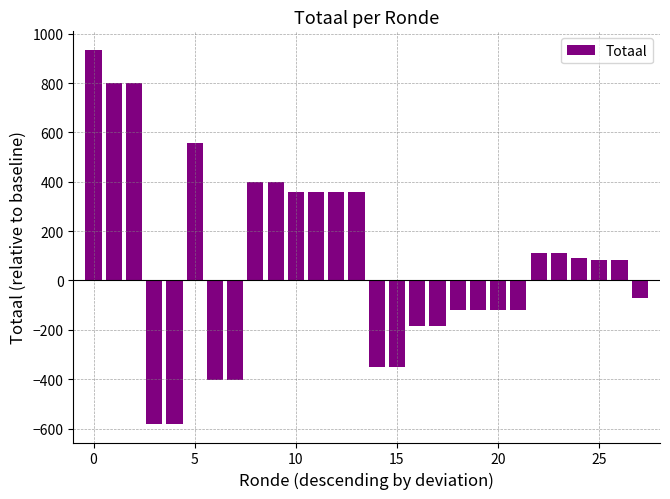

What is the difference between the second highest and second lowest values?

1381